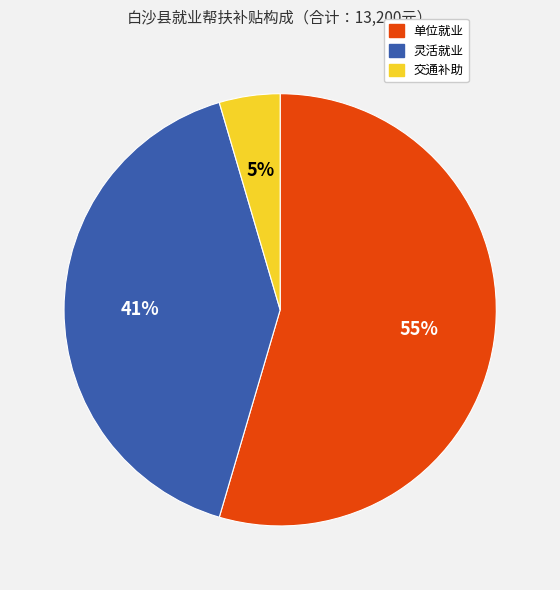

To the nearest percent, what is the average slice percentage?

33%